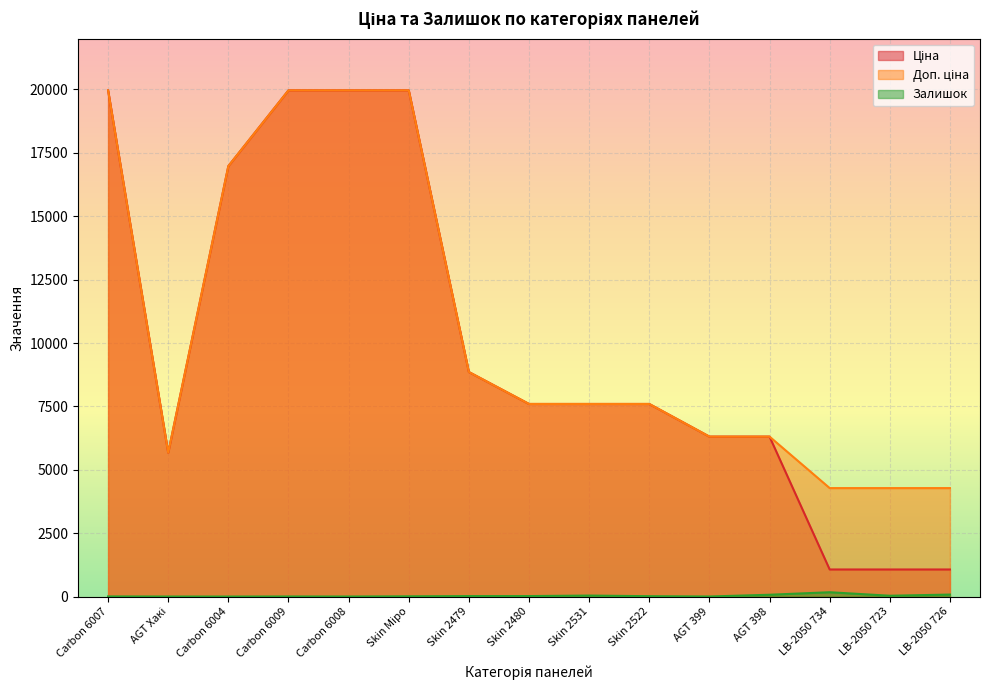

What is the maximum value shown in the chart?

19964.2